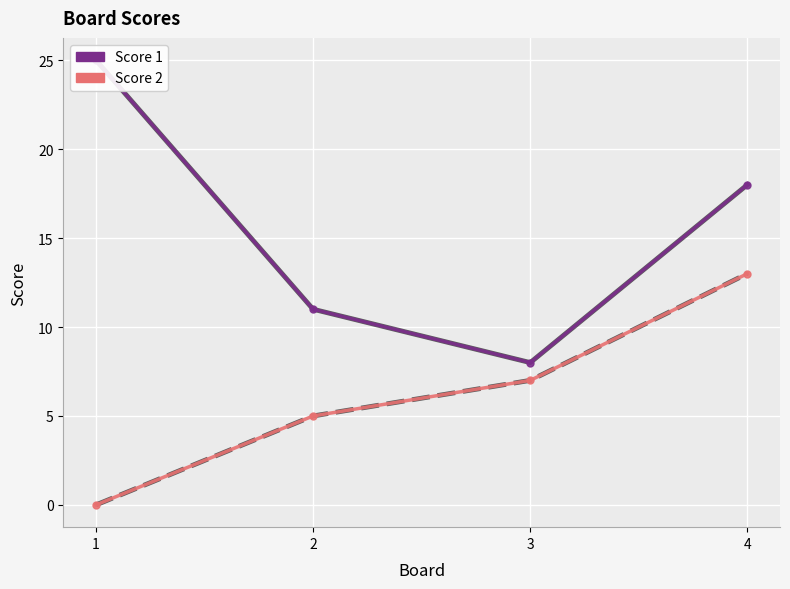

True or false: Score 1 and Score 2 (mean) cross at least once.

False